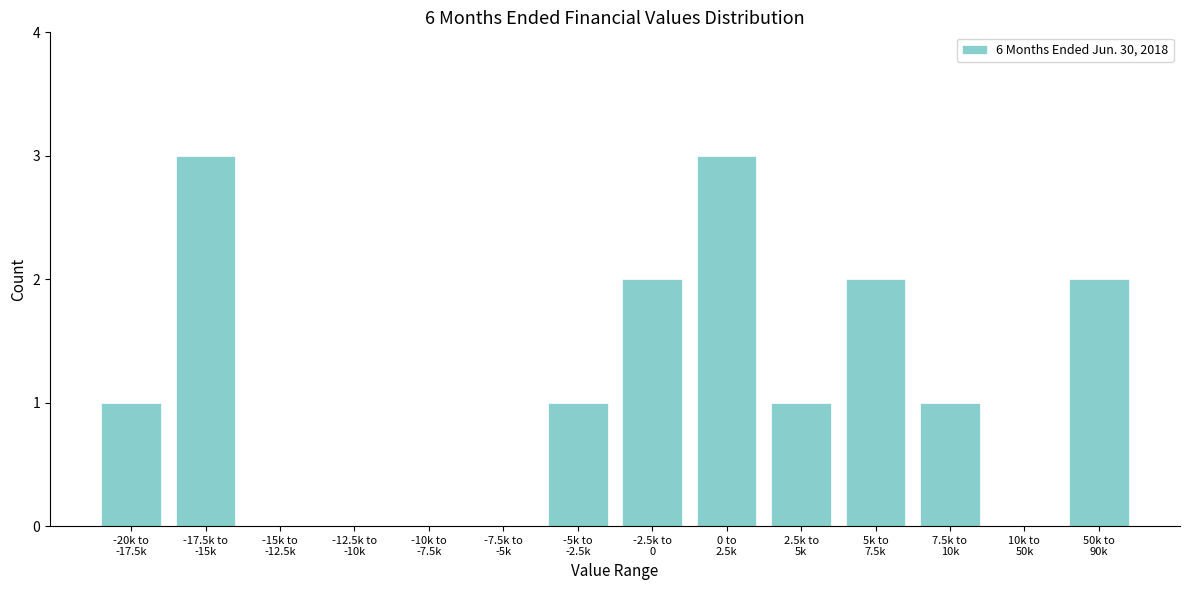

What is the sum of all values?

16